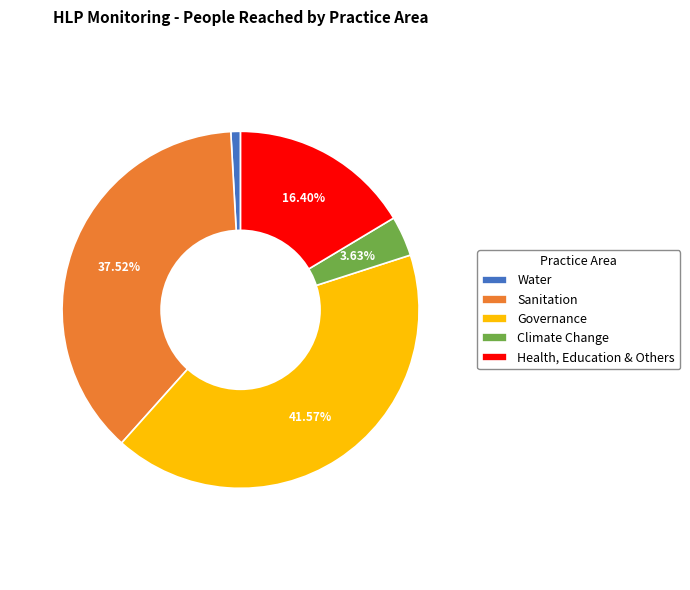

Is there a majority slice in this chart?

No